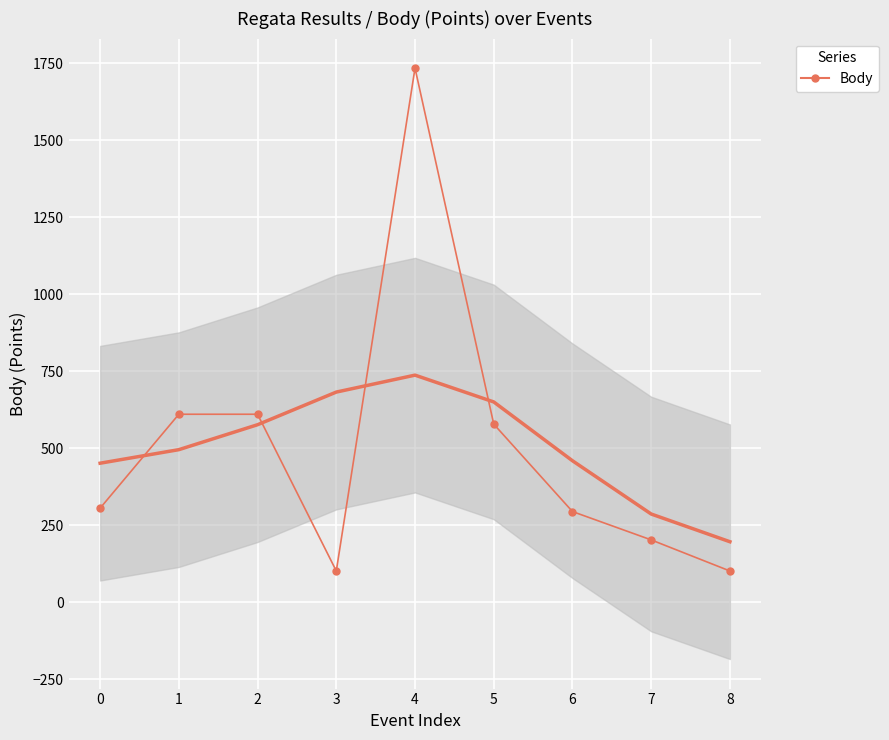

How many points are higher than both their immediate neighbors (excluding endpoints)?

1